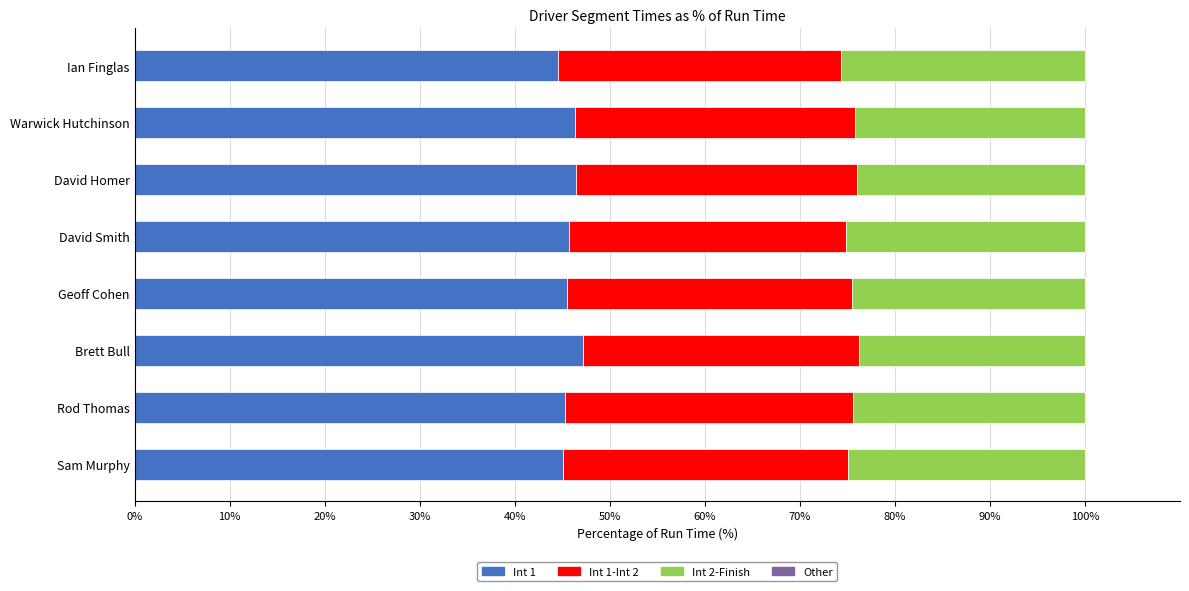

What is the maximum value for Int 1?

47.2